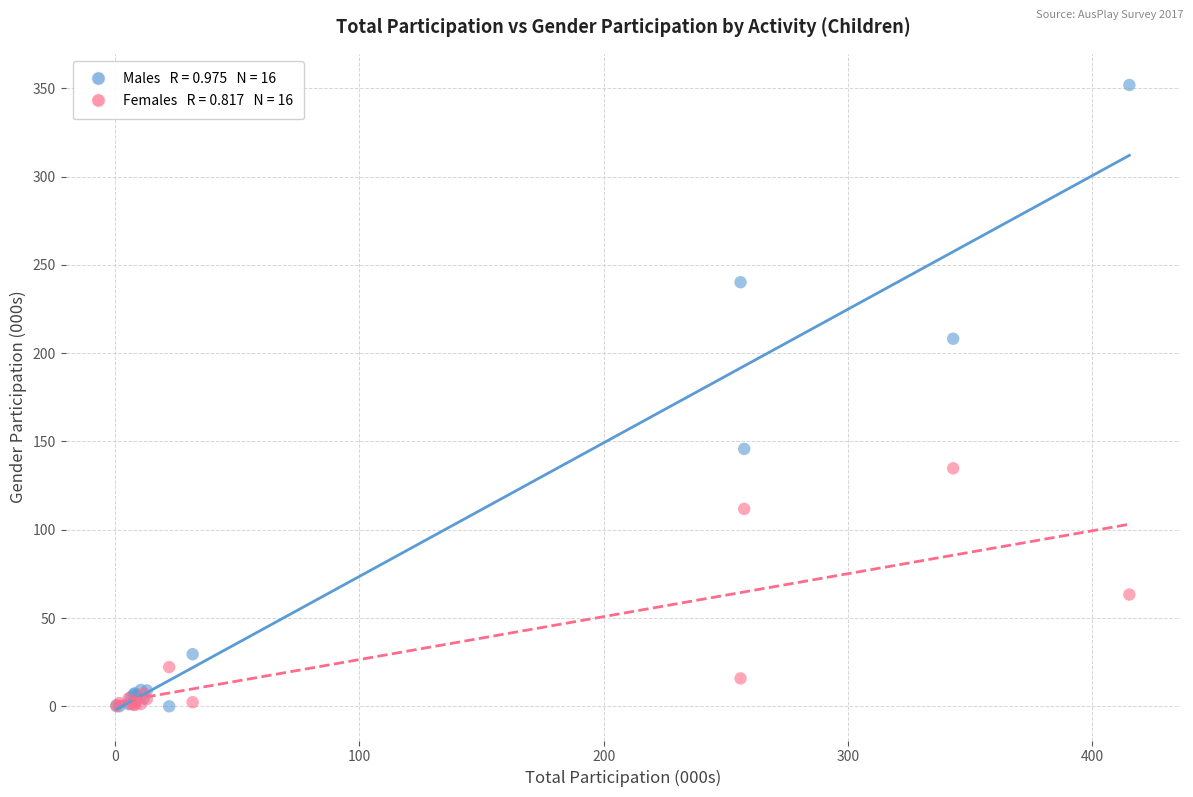

Across all series, what Y value is closest to 175?

145.8